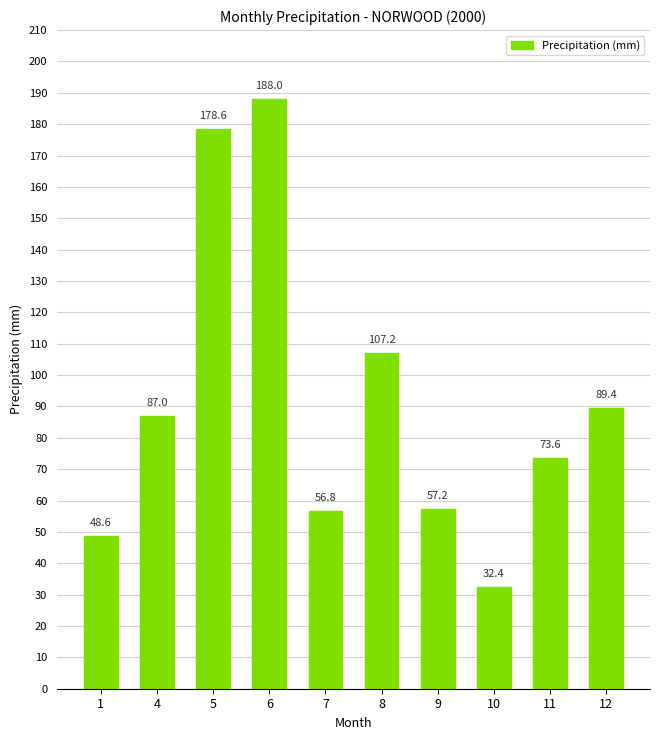

What is the greatest value displayed?

188.0